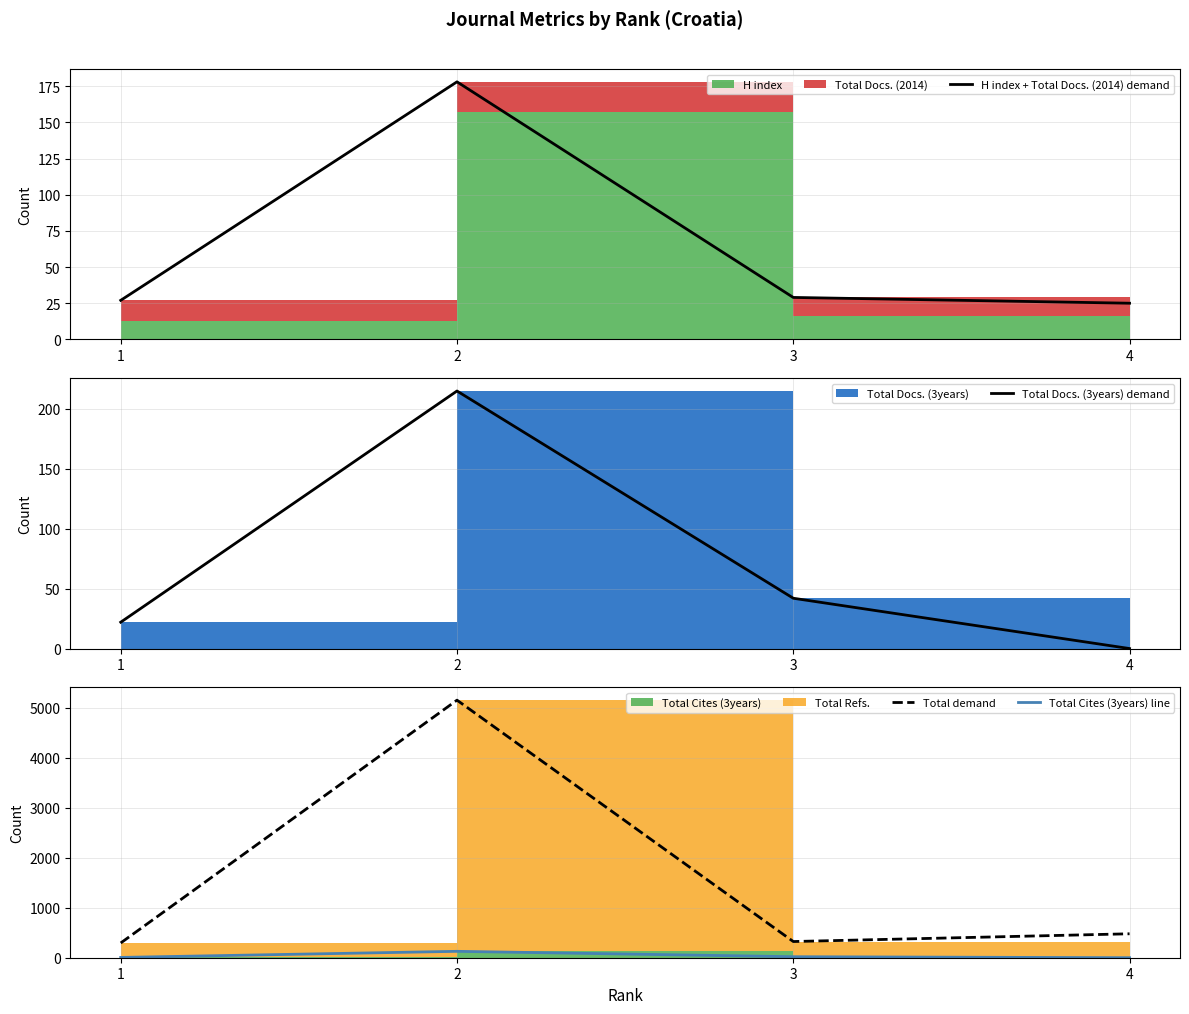

At how many categories does at least one series exceed 1081?

1